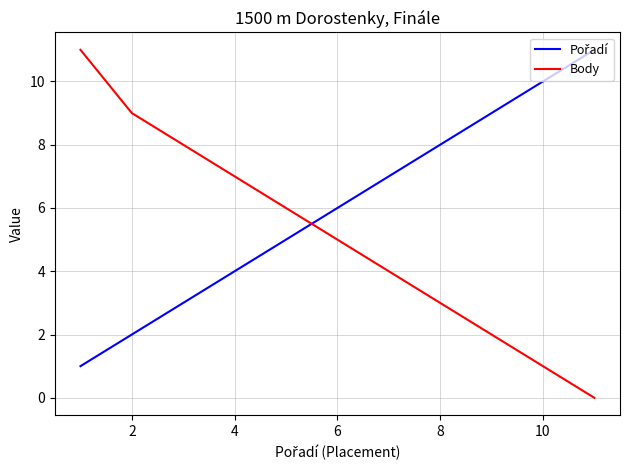

What is the difference between the maximum and minimum values in the Body series?

11